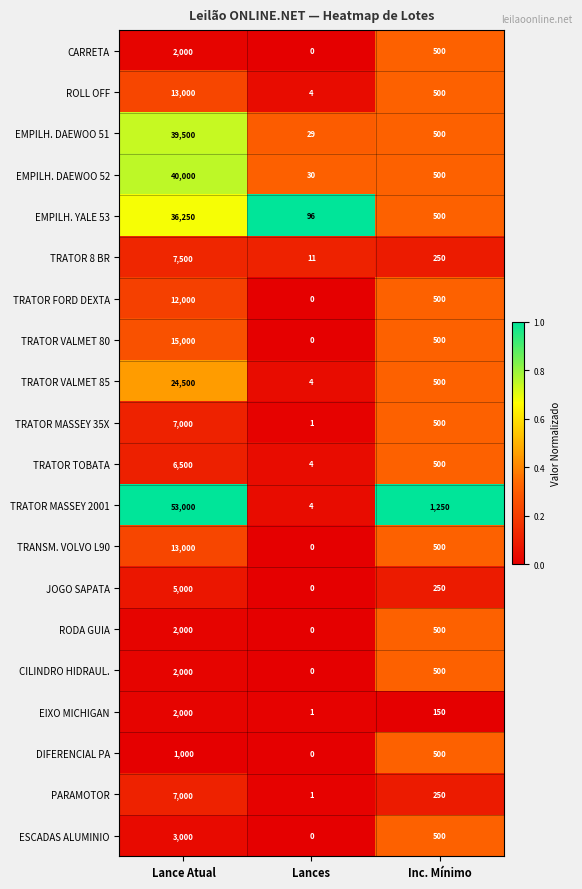

What is the difference between the highest and lowest values at Lances?

96